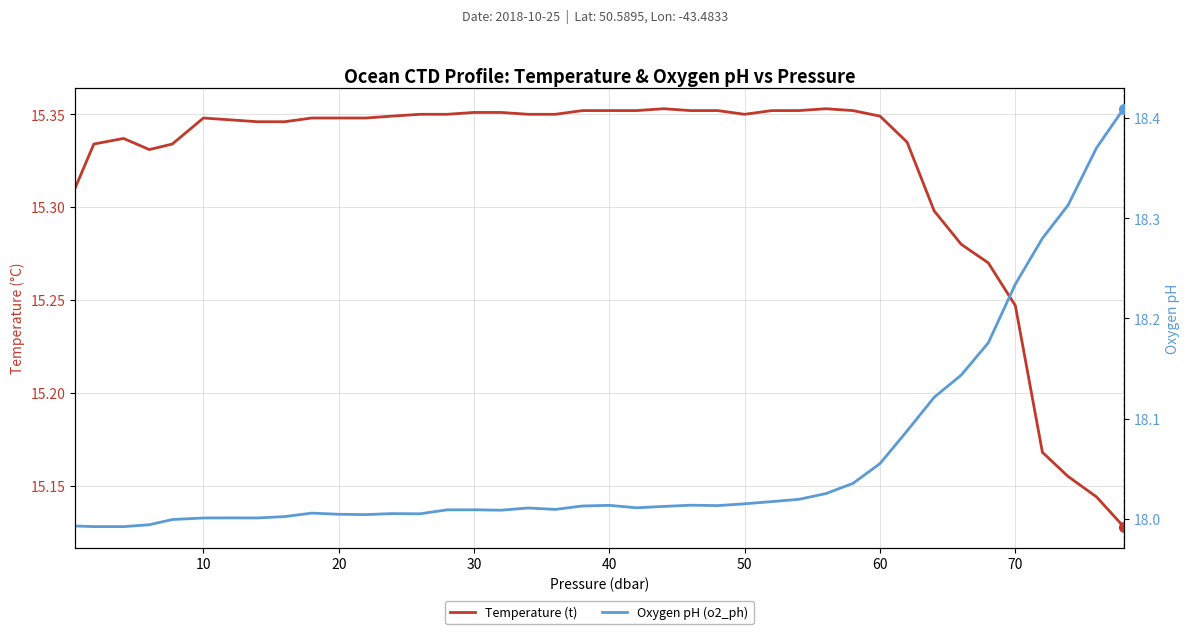

Count the number of categories in the chart.

40